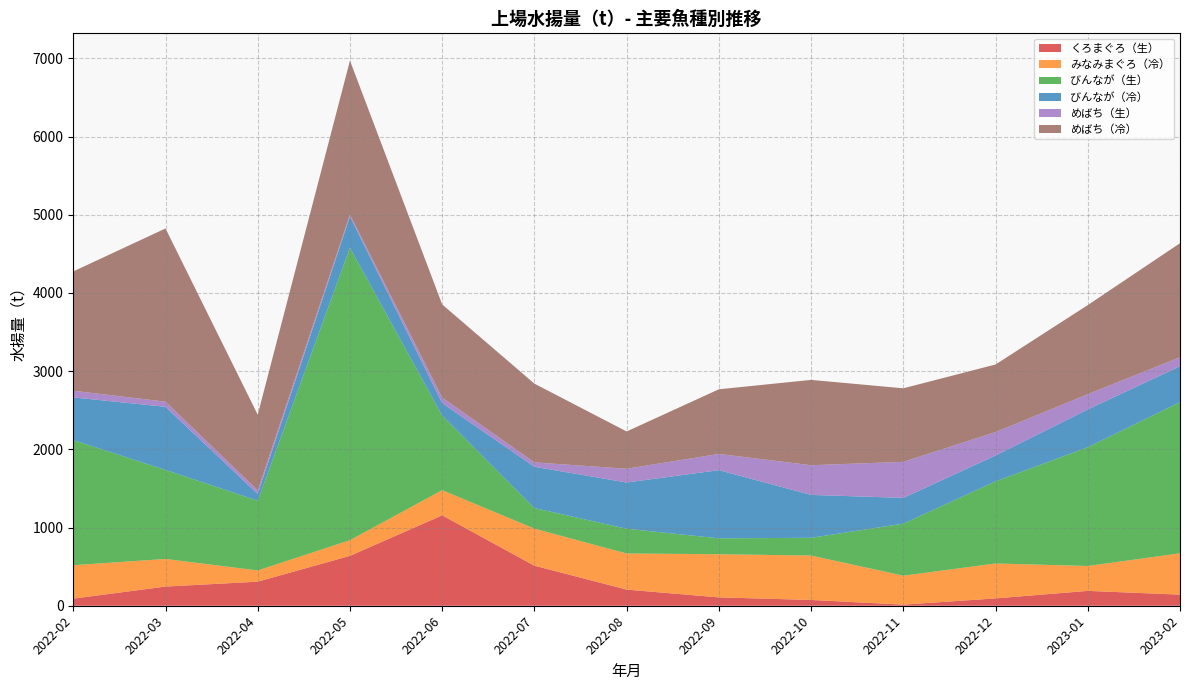

Reading right to left, extract all data points from this chart.

くろまぐろ（生）: 2023-02=142.2	2023-01=190.1	2022-12=93.9	2022-11=14.0	2022-10=74.1	2022-09=106.9	2022-08=206.5	2022-07=512.2	2022-06=1156.2	2022-05=637.9	2022-04=308.0	2022-03=245.2	2022-02=91.3
みなみまぐろ（冷）: 2023-02=528.3	2023-01=318.2	2022-12=446.3	2022-11=370.5	2022-10=567.7	2022-09=552.0	2022-08=461.8	2022-07=473.6	2022-06=321.8	2022-05=200.5	2022-04=143.1	2022-03=353.3	2022-02=427.0
びんなが（生）: 2023-02=1933.2	2023-01=1518.9	2022-12=1050.2	2022-11=665.5	2022-10=227.1	2022-09=203.1	2022-08=316.6	2022-07=263.4	2022-06=954.0	2022-05=3740.4	2022-04=891.9	2022-03=1138.2	2022-02=1600.7
びんなが（冷）: 2023-02=459.2	2023-01=483.2	2022-12=330.9	2022-11=329.2	2022-10=548.4	2022-09=871.8	2022-08=591.2	2022-07=528.0	2022-06=159.3	2022-05=400.5	2022-04=86.3	2022-03=807.4	2022-02=545.2
めばち（生）: 2023-02=115.2	2023-01=195.2	2022-12=299.6	2022-11=461.1	2022-10=379.8	2022-09=207.7	2022-08=176.0	2022-07=56.2	2022-06=71.3	2022-05=24.0	2022-04=46.3	2022-03=65.8	2022-02=85.4
めばち（冷）: 2023-02=1458.1	2023-01=1139.3	2022-12=864.2	2022-11=940.3	2022-10=1091.2	2022-09=826.6	2022-08=476.6	2022-07=1006.8	2022-06=1190.3	2022-05=1968.4	2022-04=967.0	2022-03=2215.0	2022-02=1525.7